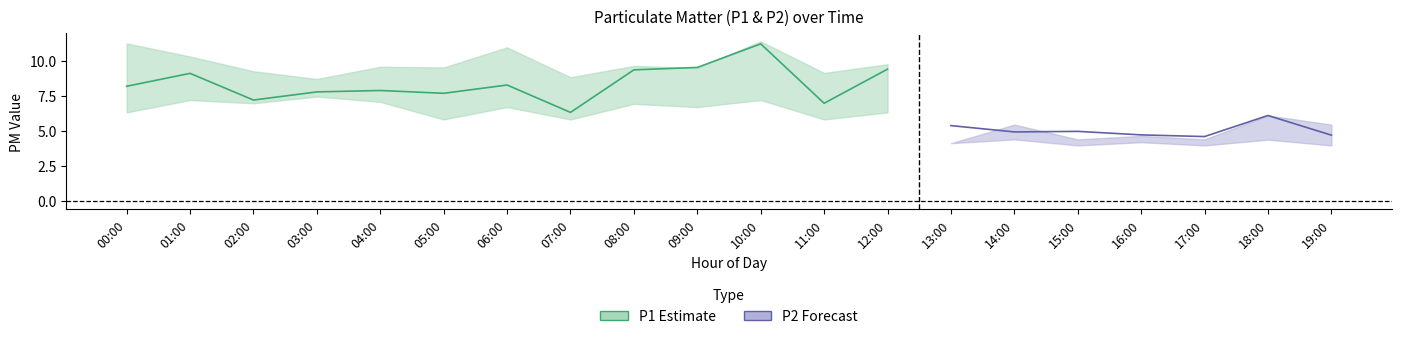

After their last crossing, which series has the higher values: P1_lower or P2_upper?

P1_lower